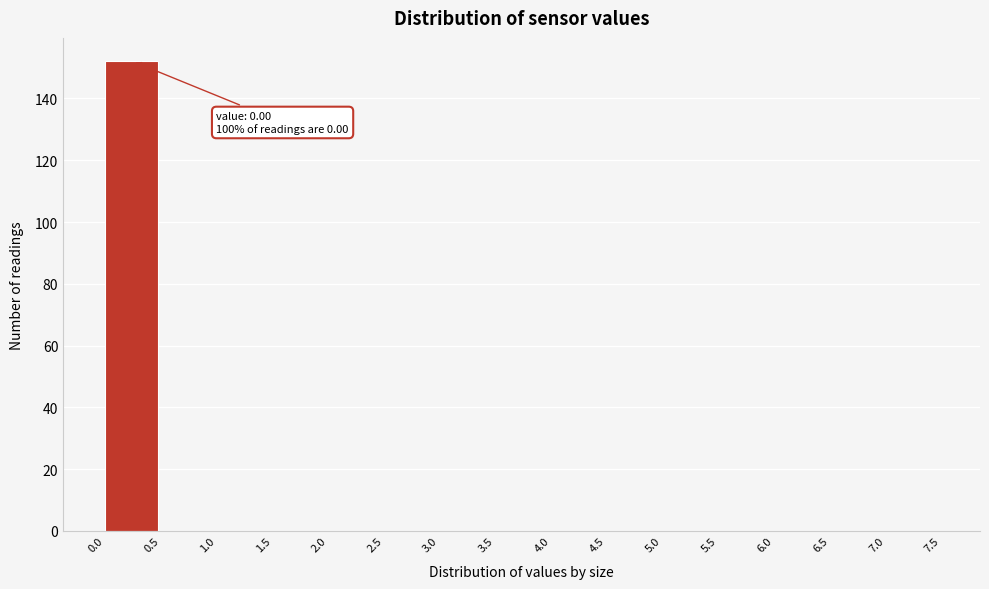

Over which range of the x-axis is the bar tallest?

0.0 to 0.5